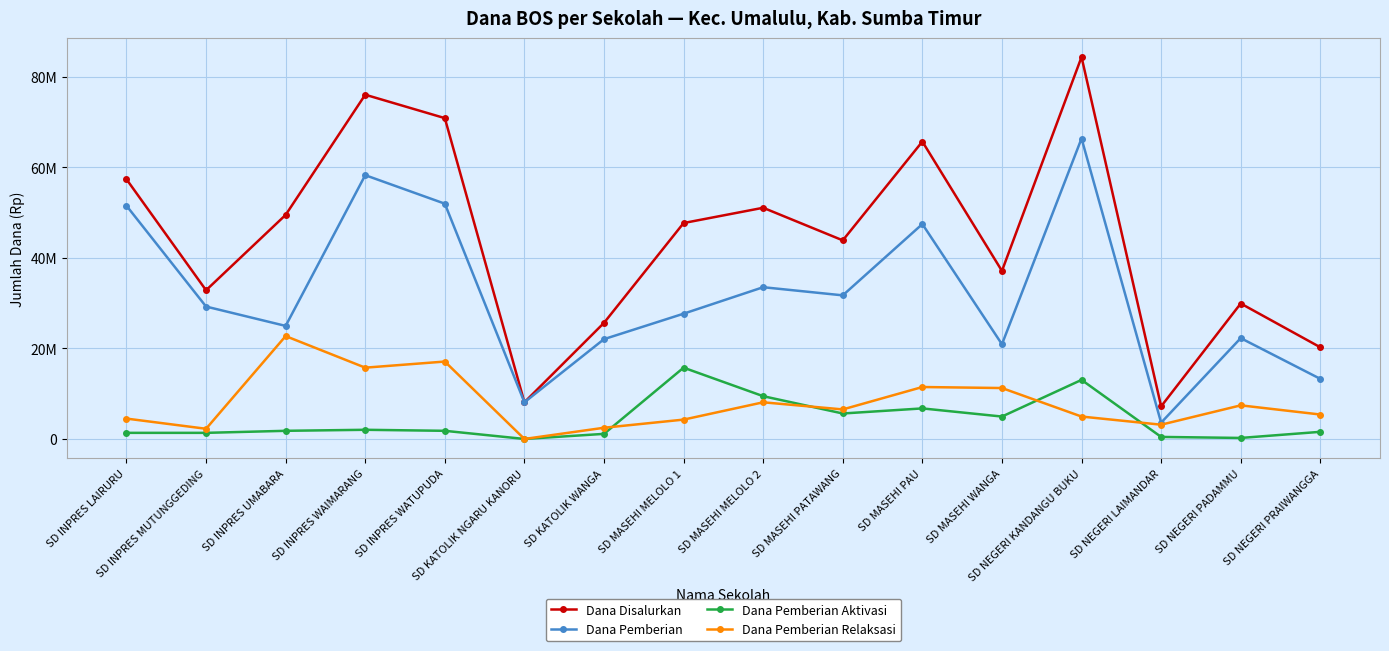

What are all the series names shown in the legend?

Dana Disalurkan, Dana Pemberian, Dana Pemberian Aktivasi, Dana Pemberian Relaksasi